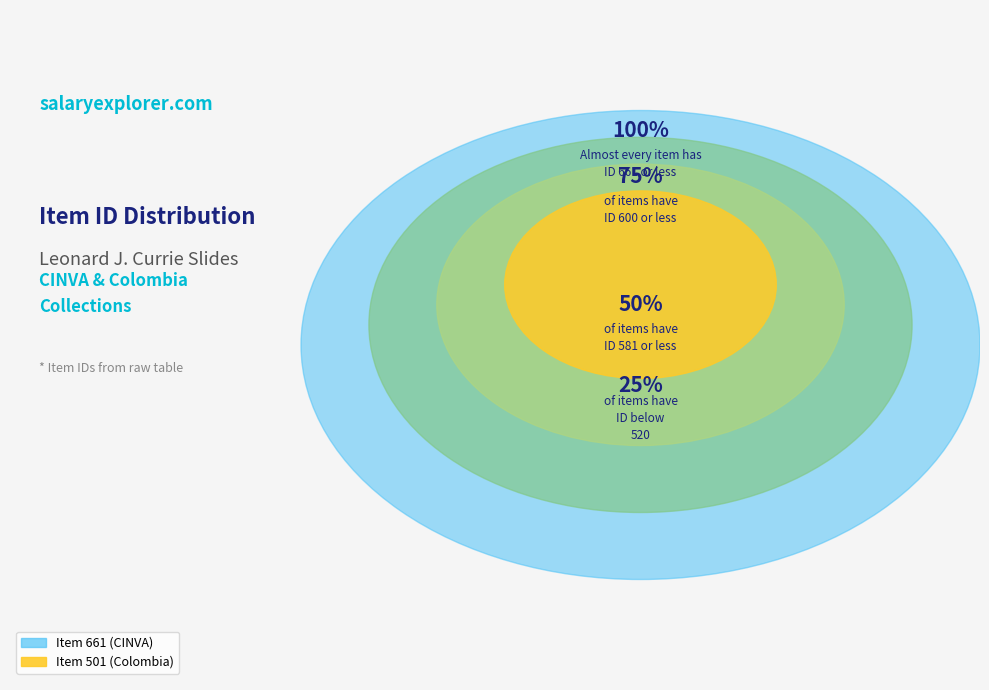

How many slices are in this pie chart?

2